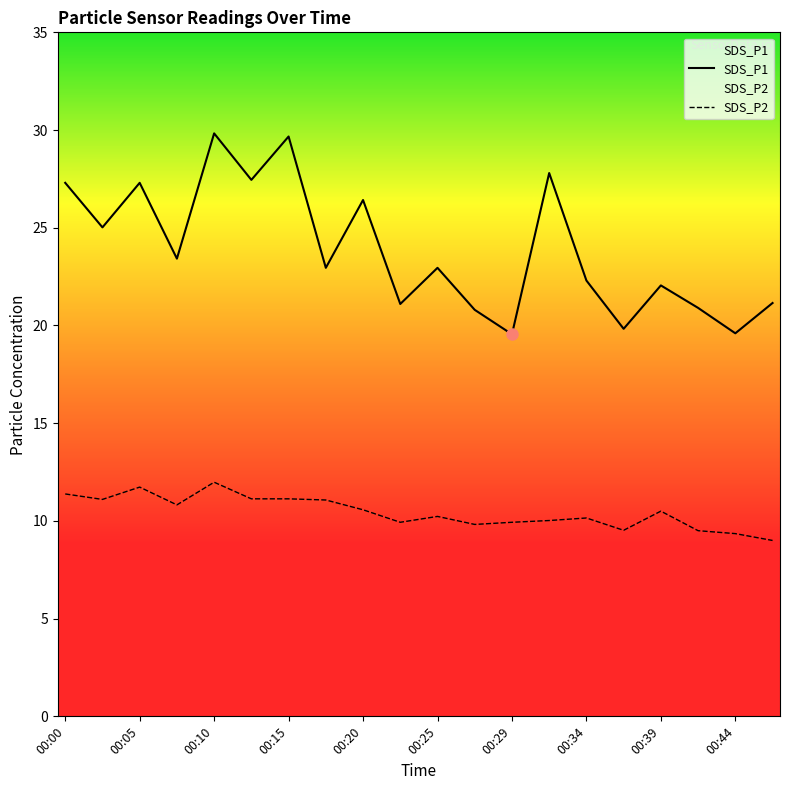

True or false: SDS_P2 and SDS_P1 cross at least once.

False